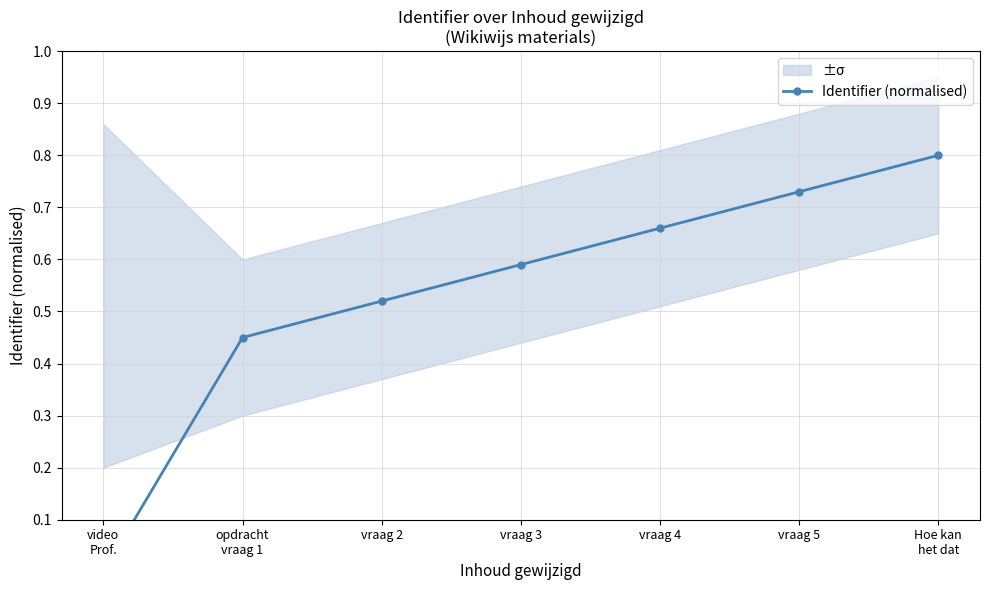

What is the greatest value displayed?

0.8